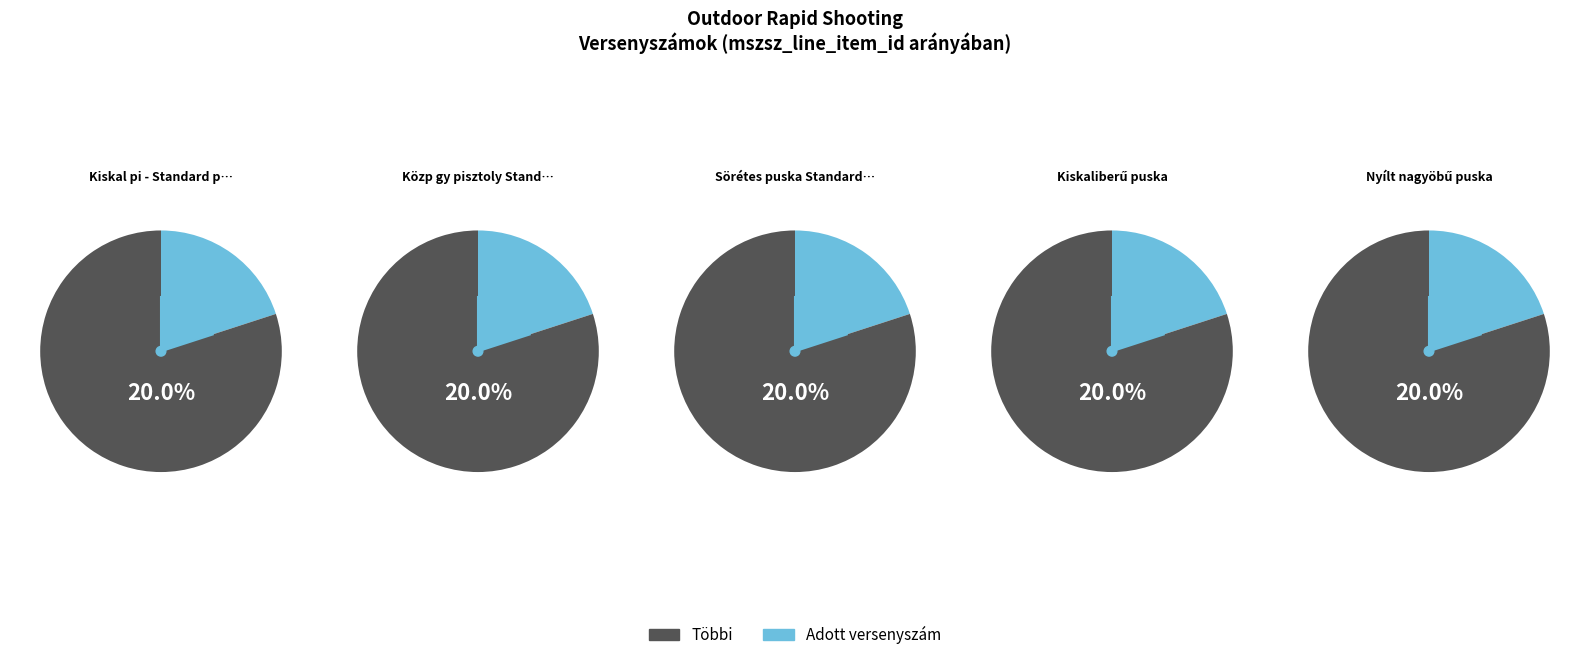

Between Közp gy pisztoly Standard revolver and Kiskal pi - Standard pgy maroklőfegyver, which is larger?

Közp gy pisztoly Standard revolver